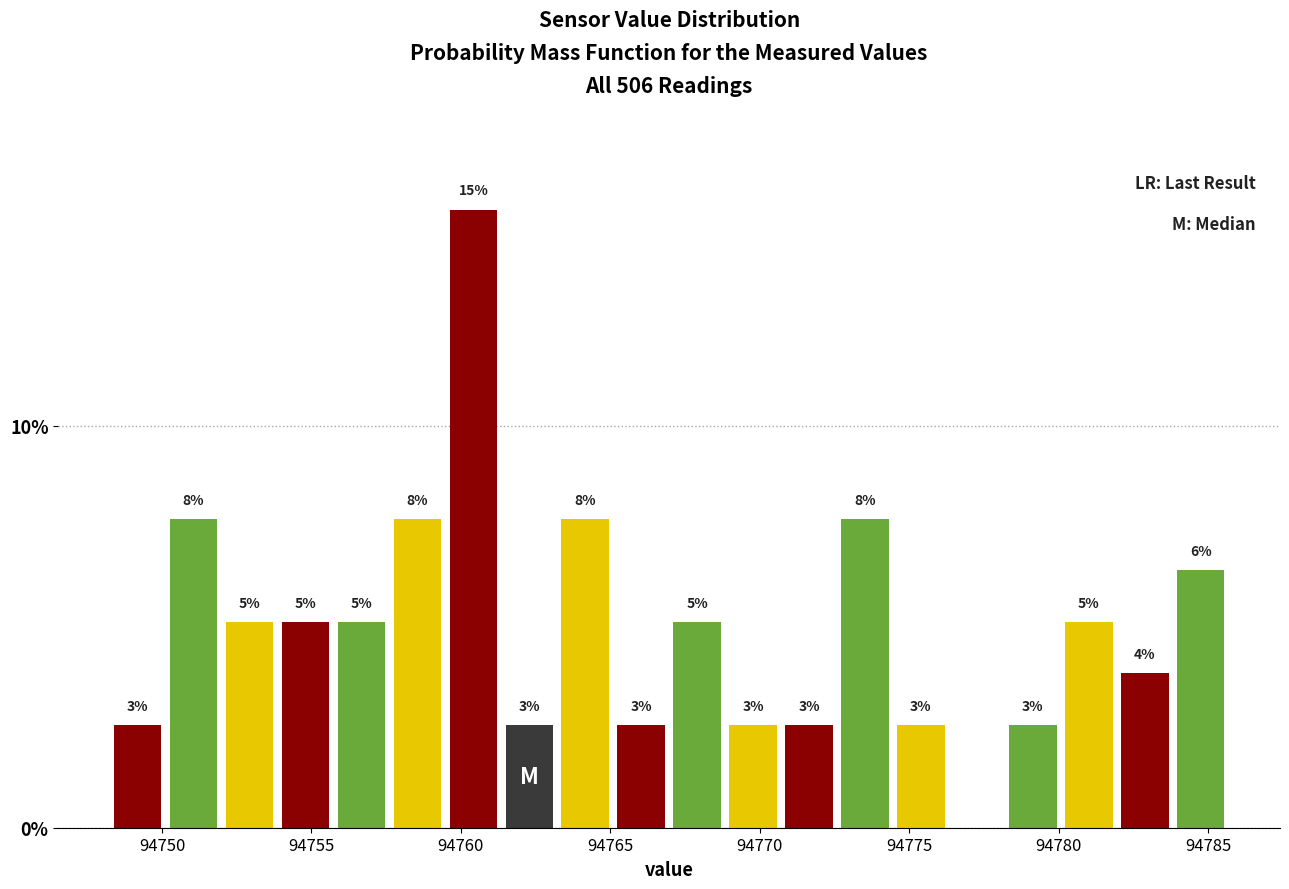

Around what value on the x-axis is the tallest bar? Give the approximate position of its centre, as read against the axis.

94760.5